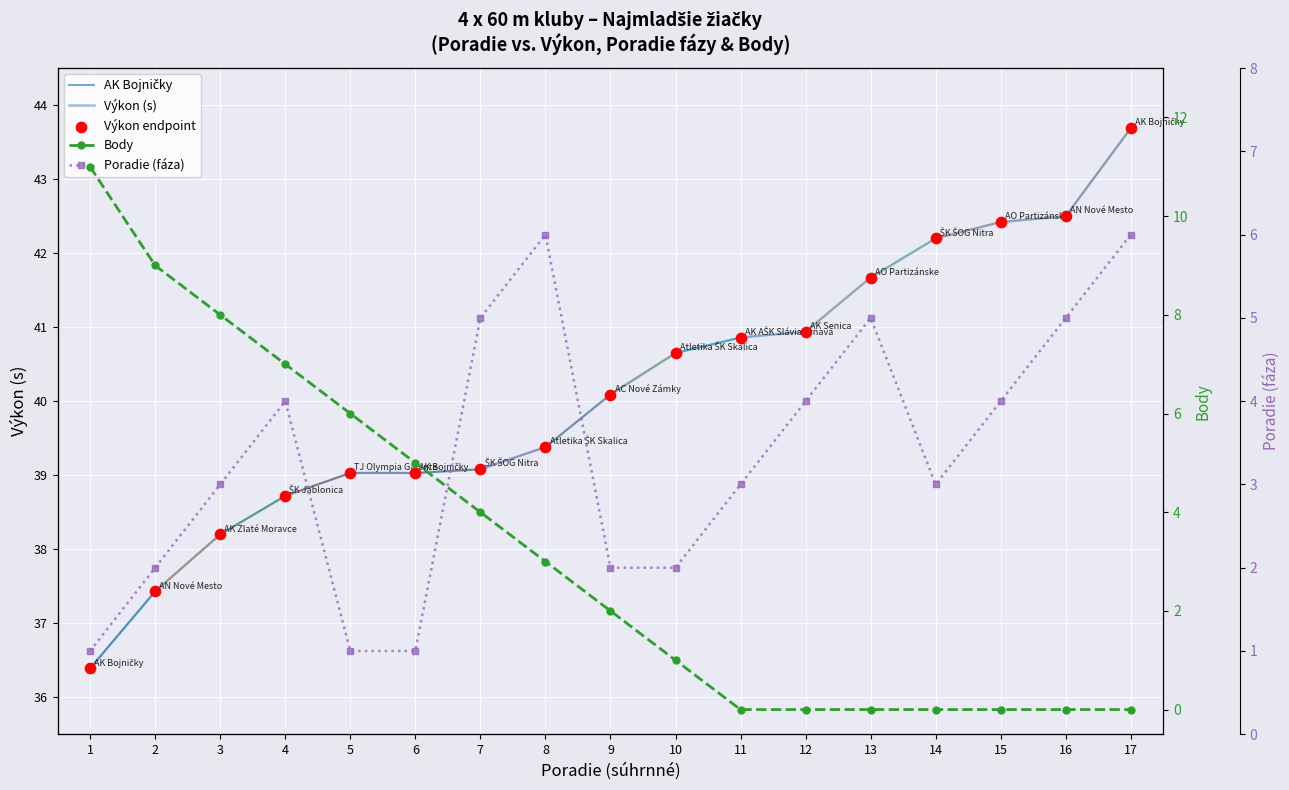

Which series reaches the minimum Y coordinate?

Body